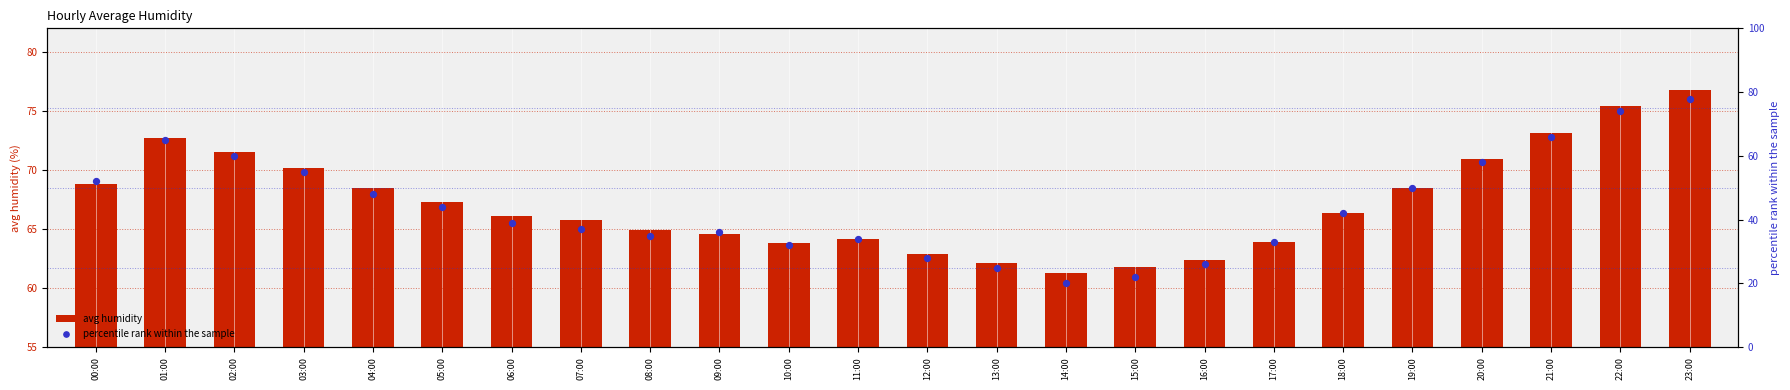

Which series reaches the minimum Y coordinate?

percentile rank within the sample